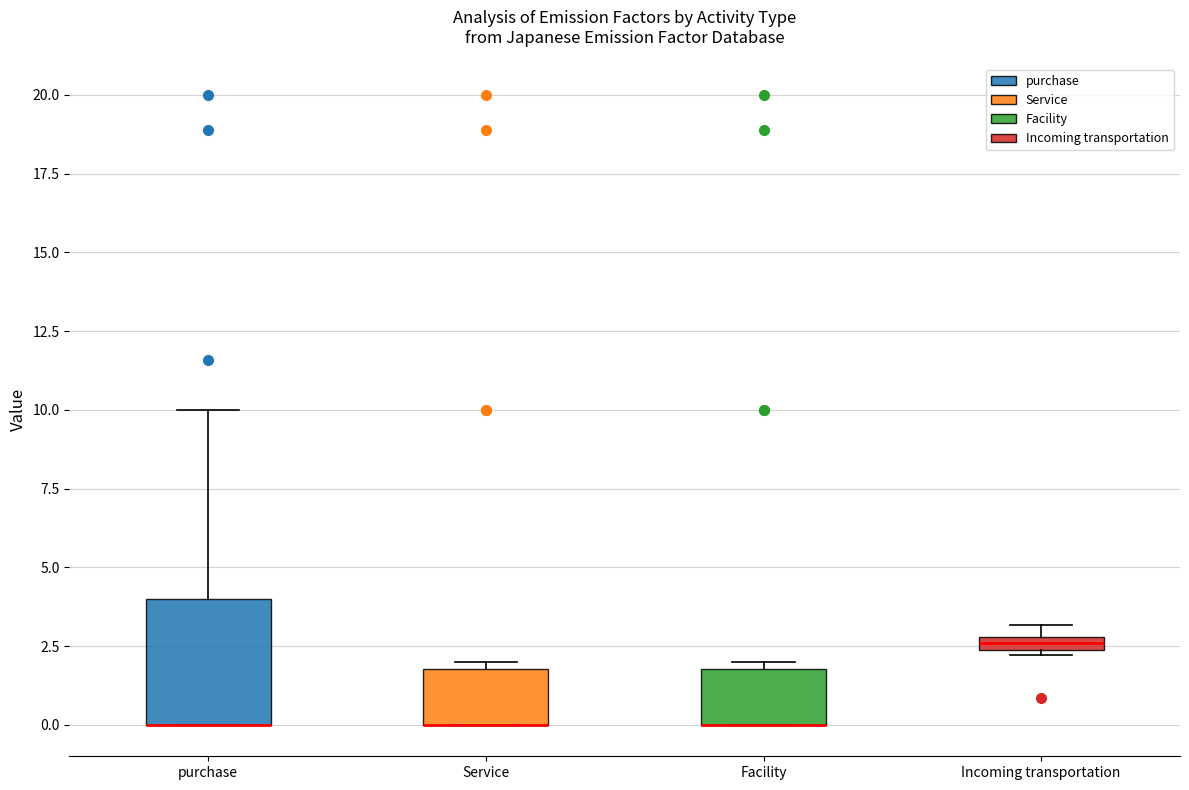

Where is the upper edge of the box for Facility on the y-axis? The values are not printed on the chart, so give them approximately, as read against the axis.

2.0